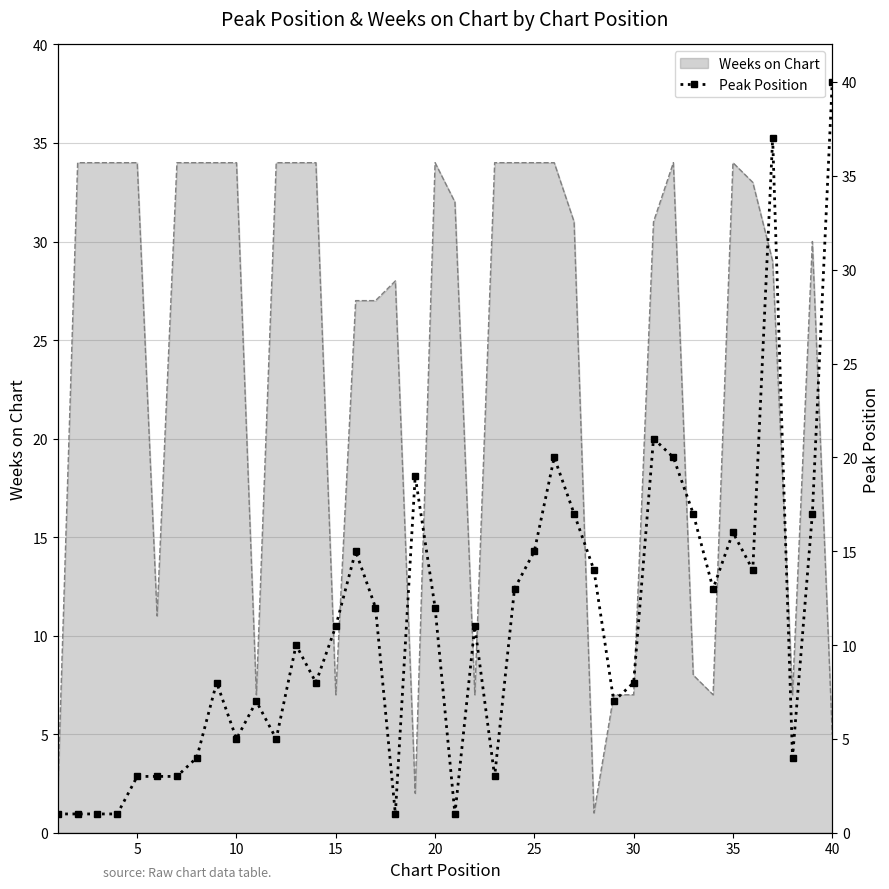

True or false: the data shows 16 at 15.

False